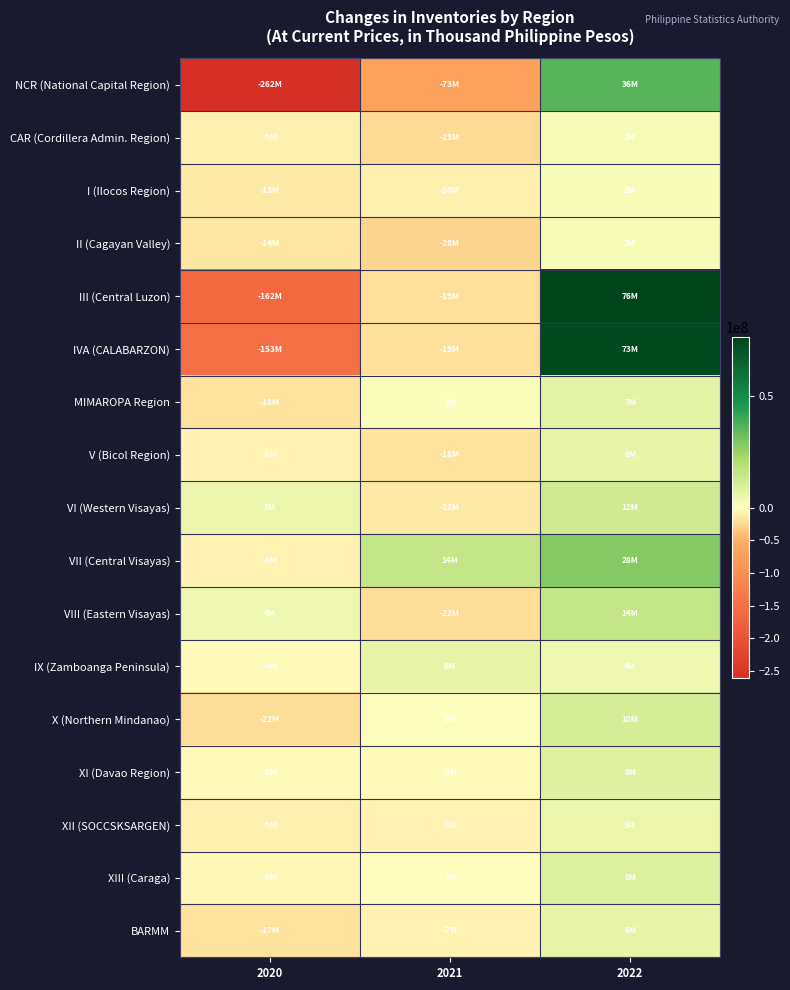

Which series has the largest total across all categories?

VII (Central Visayas)